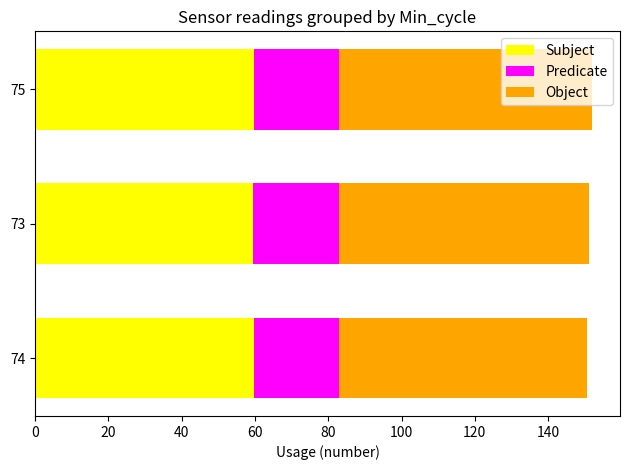

How many distinct data groups are displayed?

3